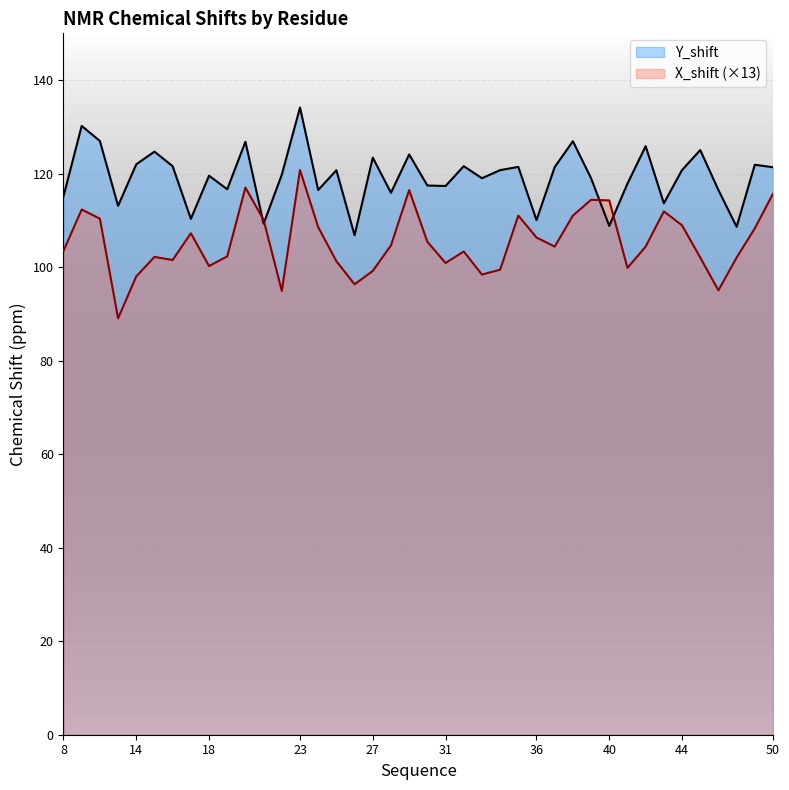

What is the difference between the maximum and minimum values in the X_shift series?

31.7